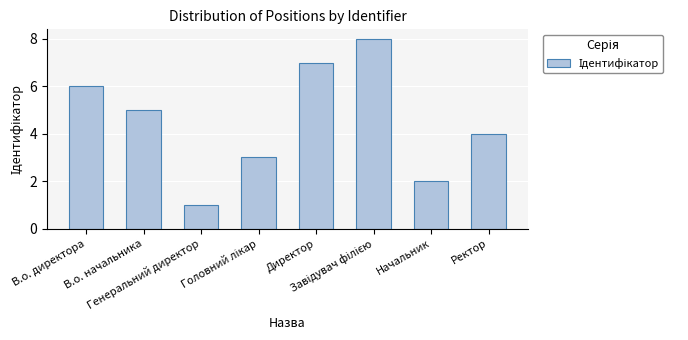

What is the label of the 4th bar from the right?

Директор